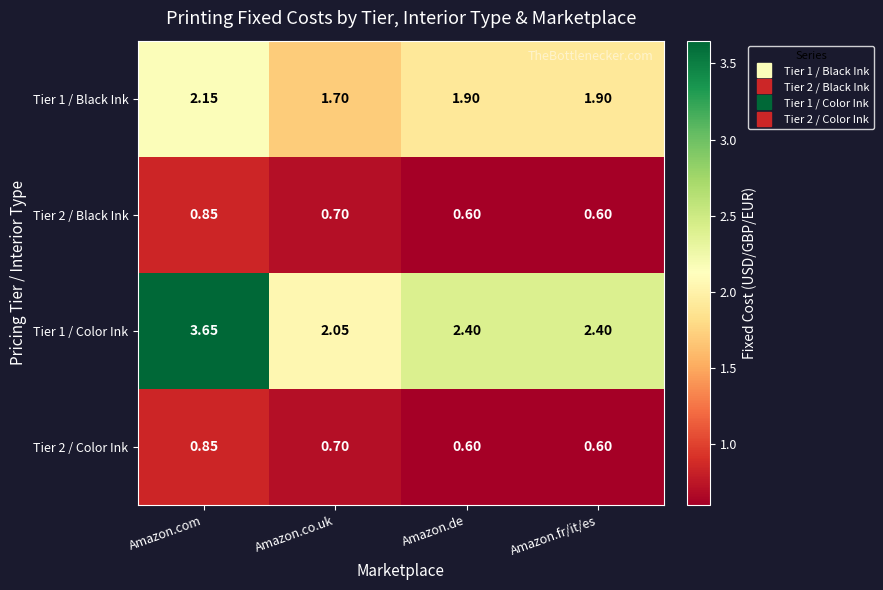

Which category has the highest value across all series?

Amazon.com